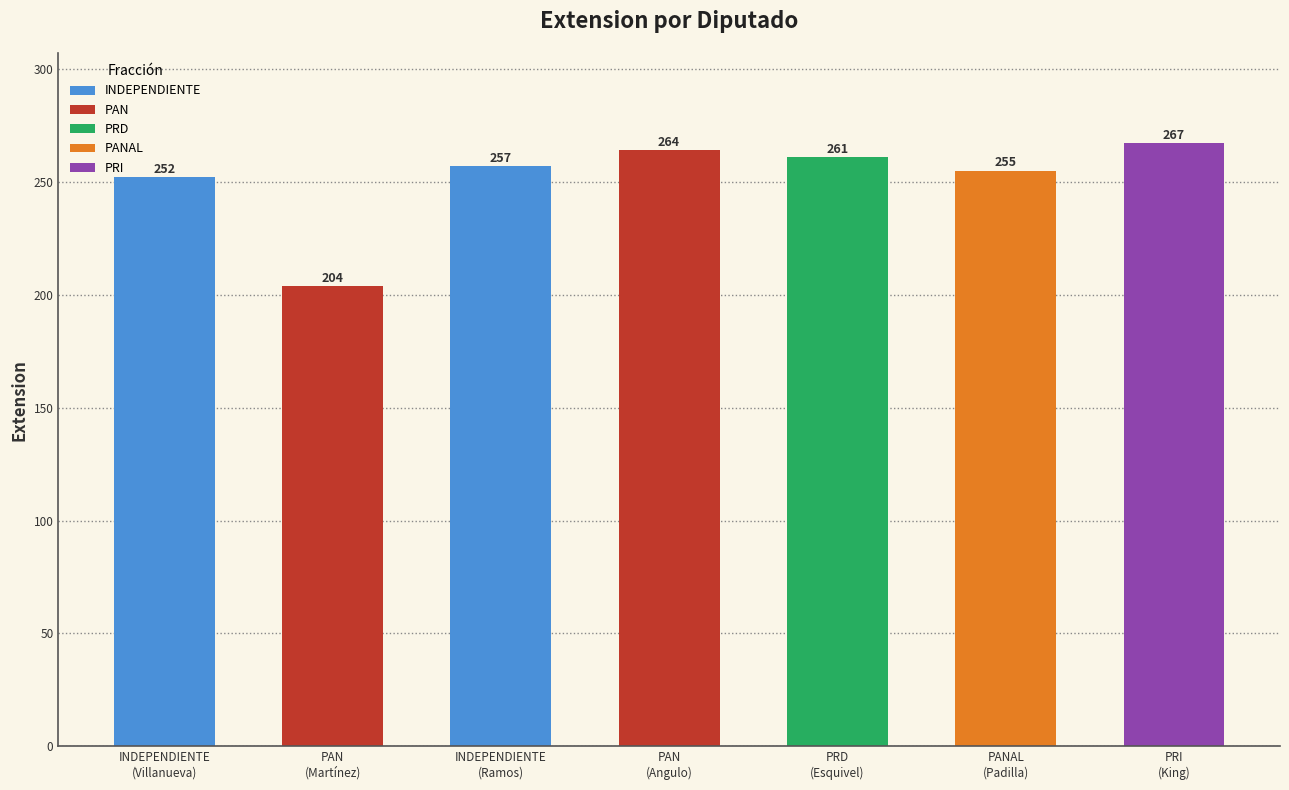

Rank the categories by value from highest to lowest.

PRI
(King), PAN
(Angulo), PRD
(Esquivel), INDEPENDIENTE
(Ramos), PANAL
(Padilla), INDEPENDIENTE
(Villanueva), PAN
(Martínez)